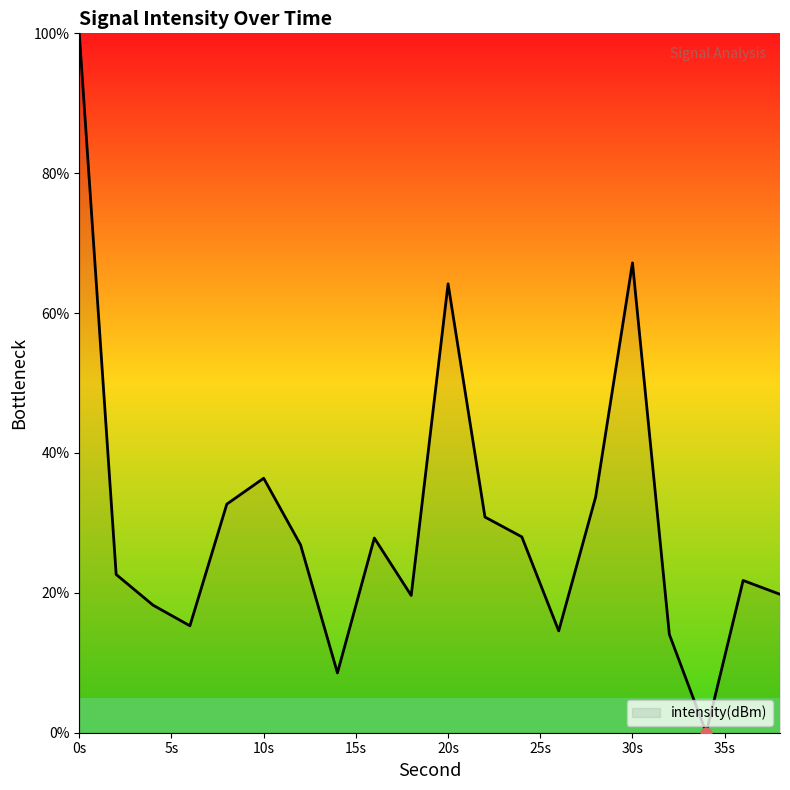

What is the difference between the maximum and minimum values?

100.0